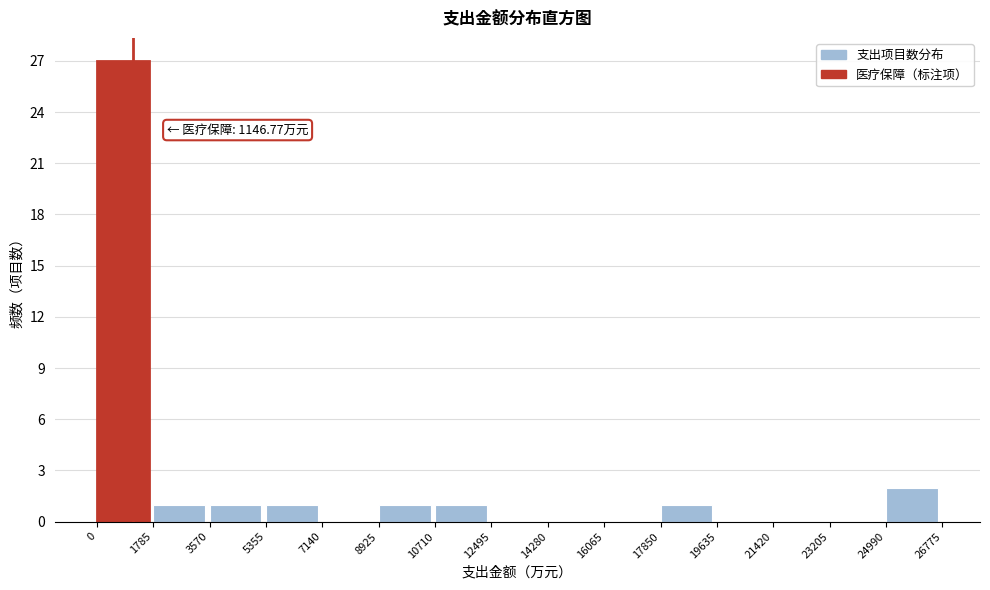

Which range on the x-axis has the tallest bar?

0 to 1785